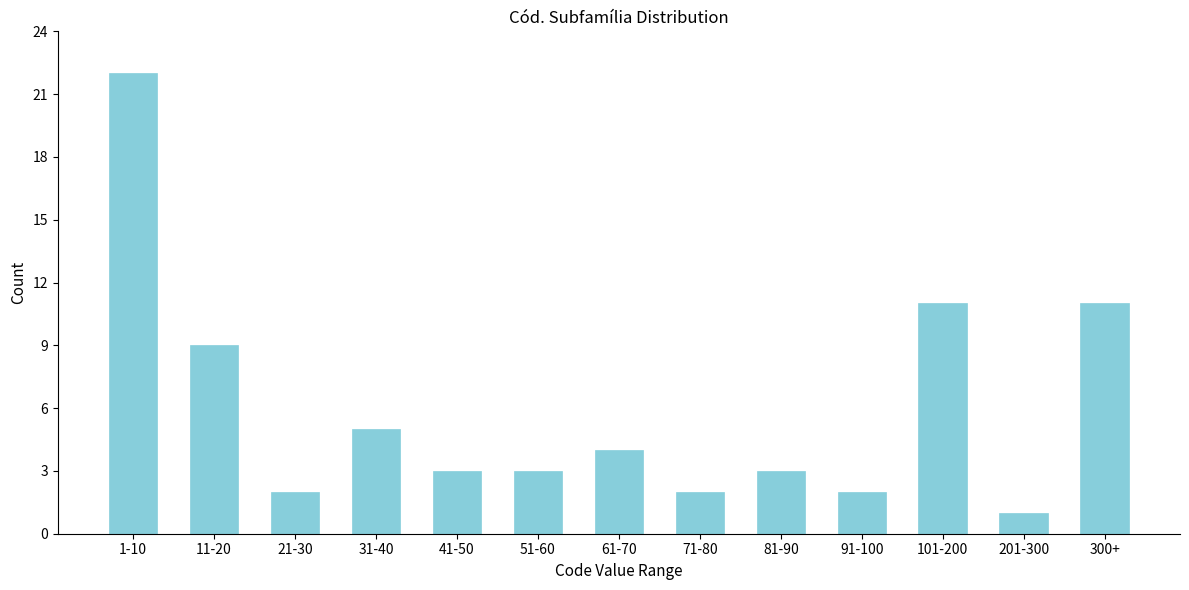

Reading left to right, list all the values displayed in this chart.

1-10=22	11-20=9	21-30=2	31-40=5	41-50=3	51-60=3	61-70=4	71-80=2	81-90=3	91-100=2	101-200=11	201-300=1	300+=11